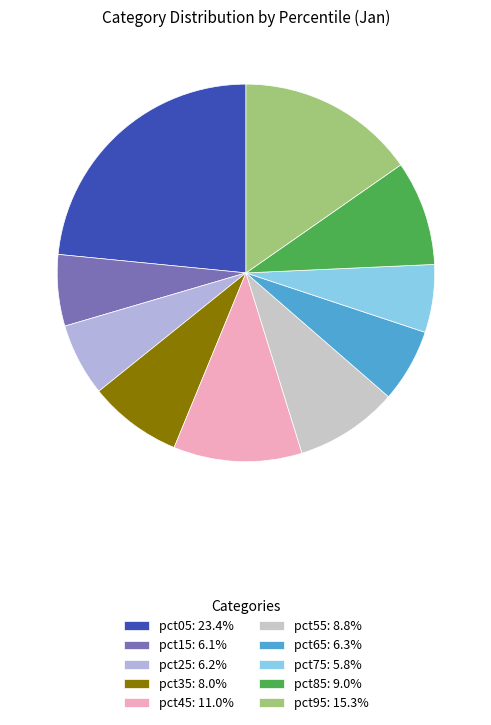

Is it true that pct35 is 3% of the pie?

False